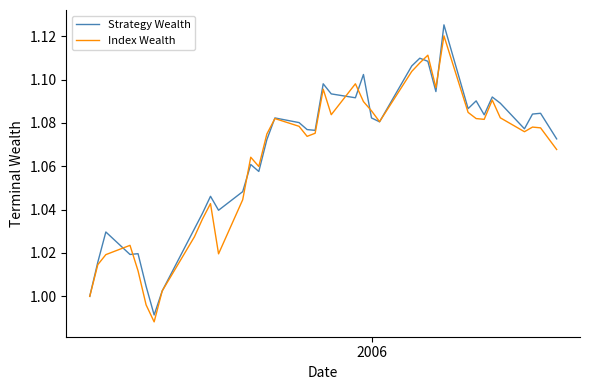

Which series has the largest range (max minus min)?

Strategy Wealth